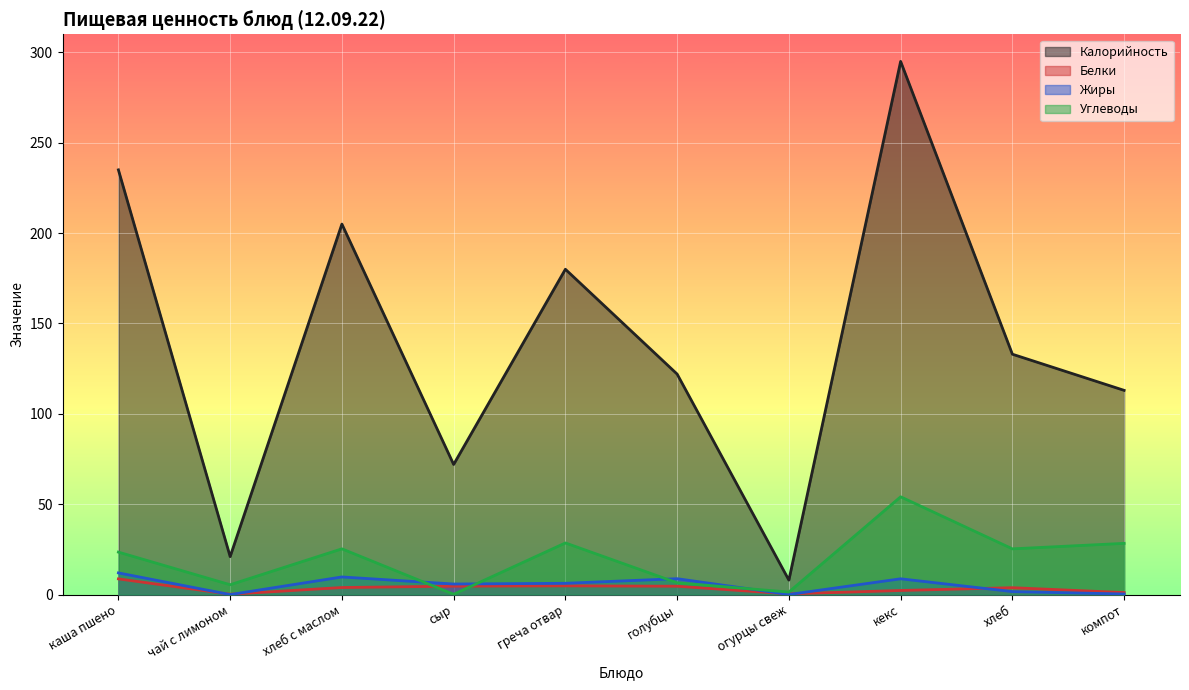

Does the chart display data point markers on the line(s)?

No